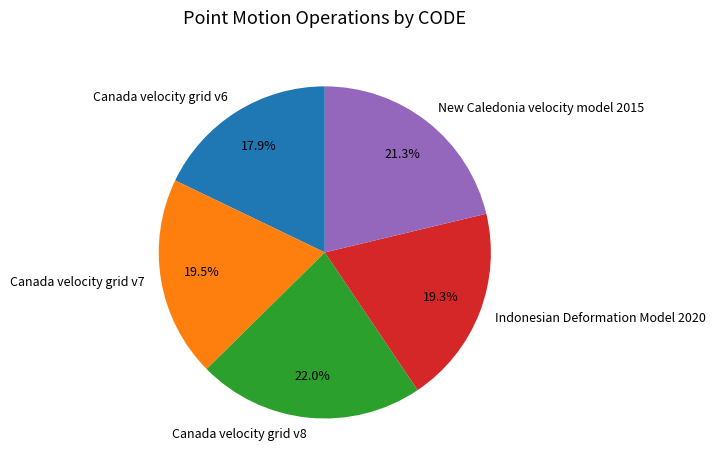

Which has a higher value, Canada velocity grid v7 or Canada velocity grid v8?

Canada velocity grid v8